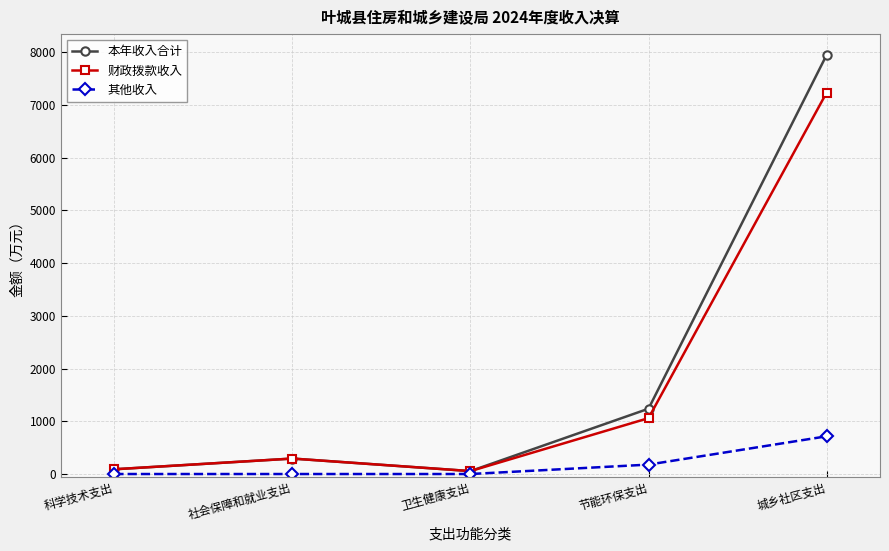

What are all the series names shown in the legend?

本年收入合计, 财政拨款收入, 其他收入